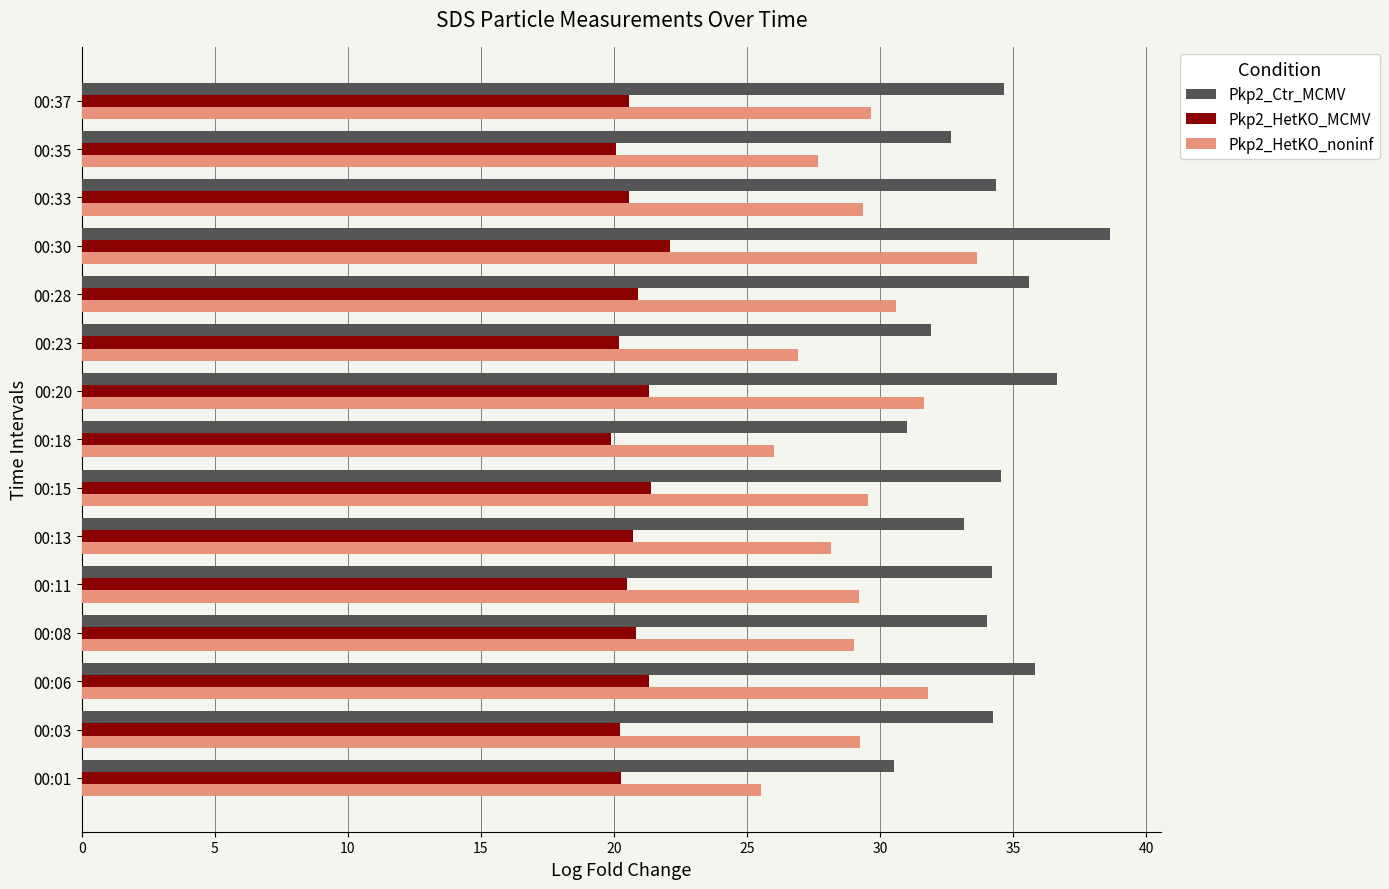

What is the spread (max minus min) of values at 00:33?

13.8